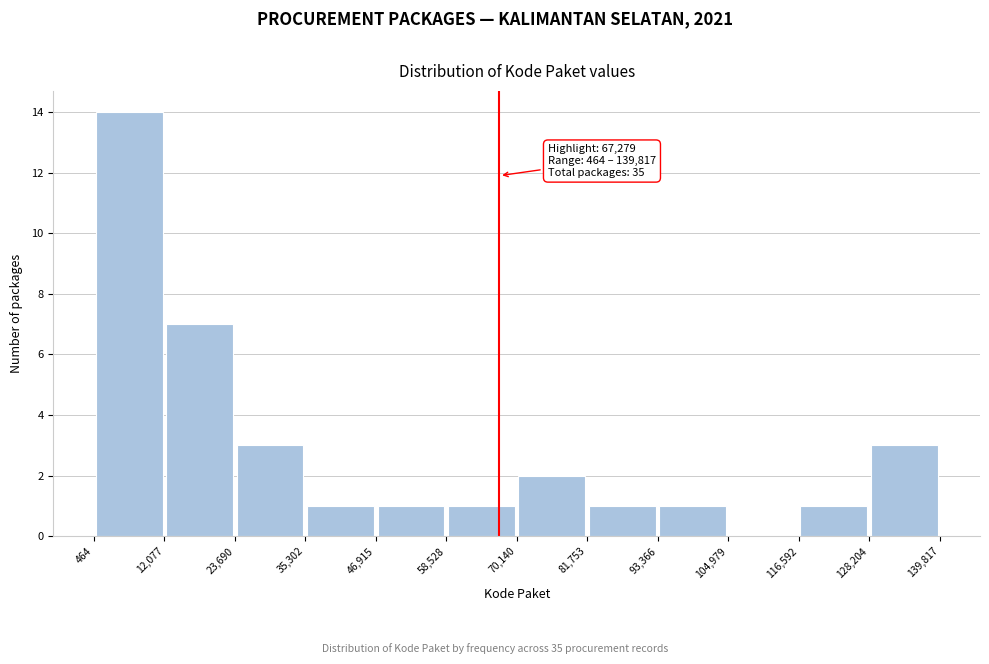

Which range on the x-axis has the tallest bar?

464 to 12,077